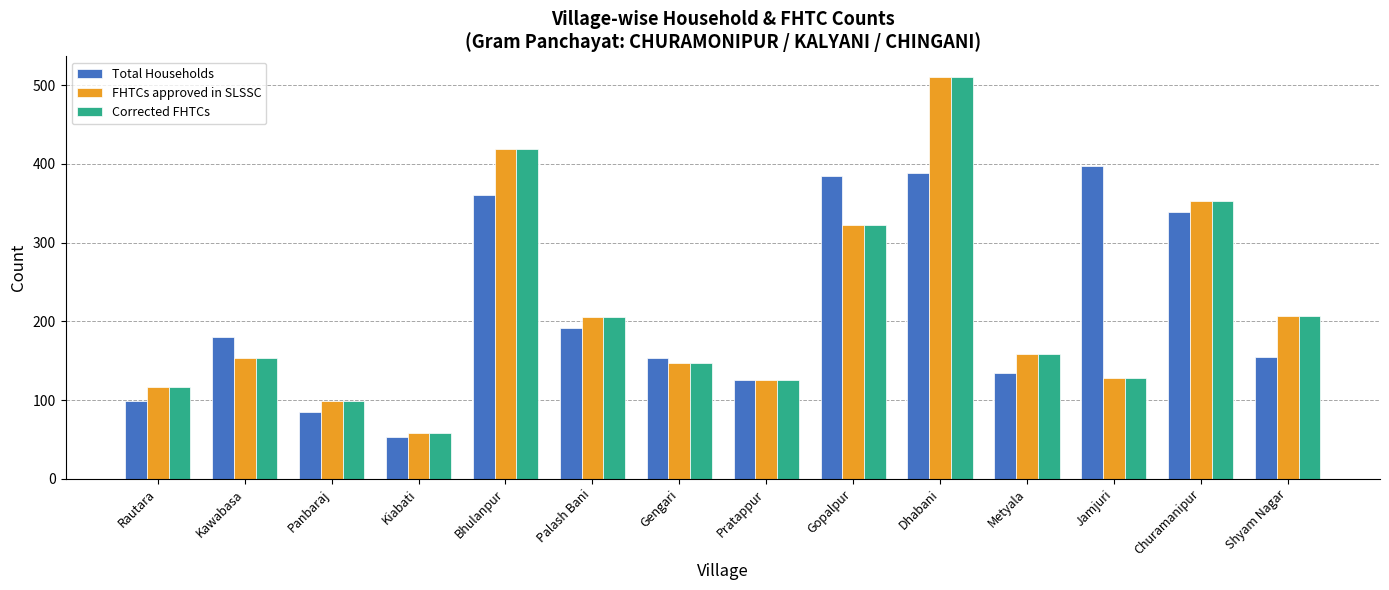

Is it true that FHTCs approved in SLSSC equals 176 at Panbaraj?

False